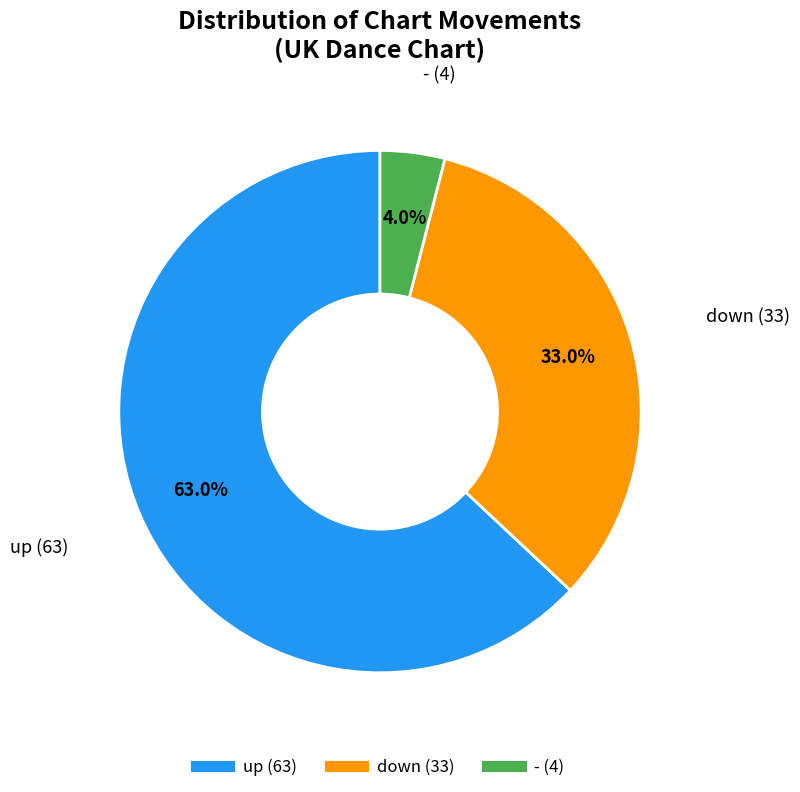

The - slice represents 19% of the pie. True or false?

False